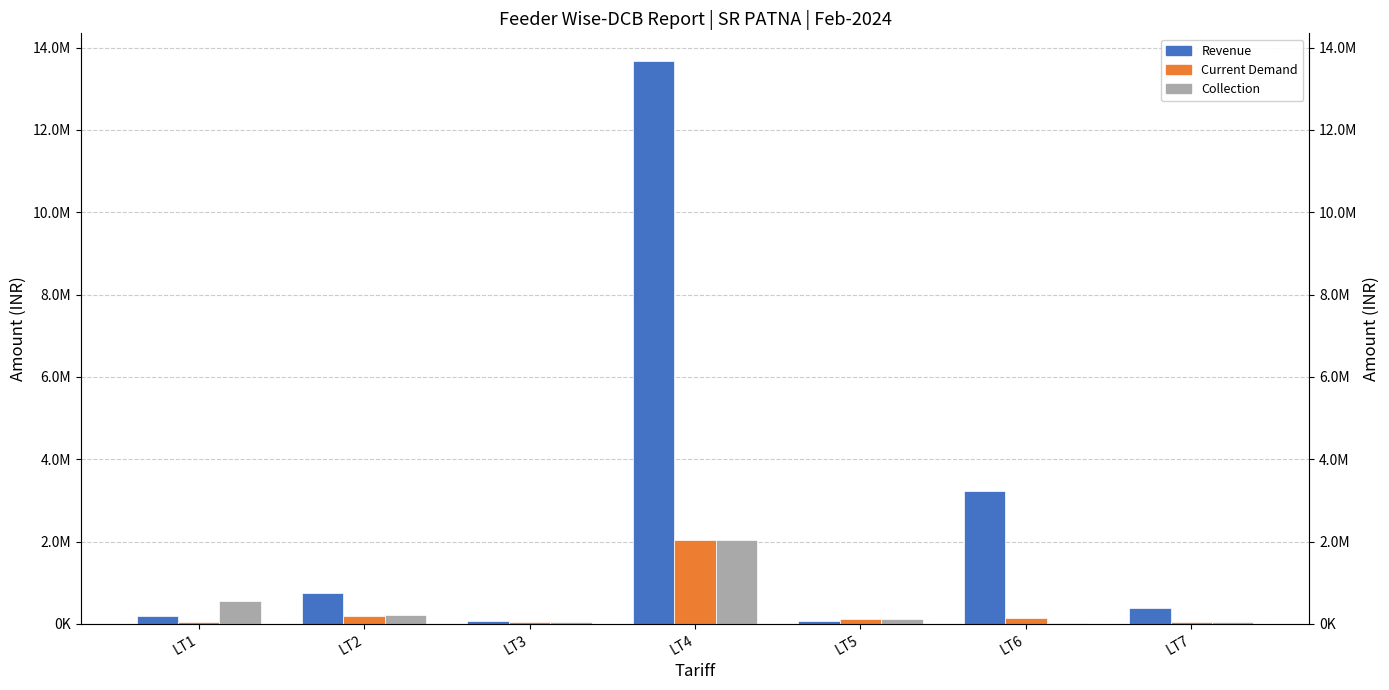

What is the value of the Revenue bar at the 2nd from the left?

744037.6